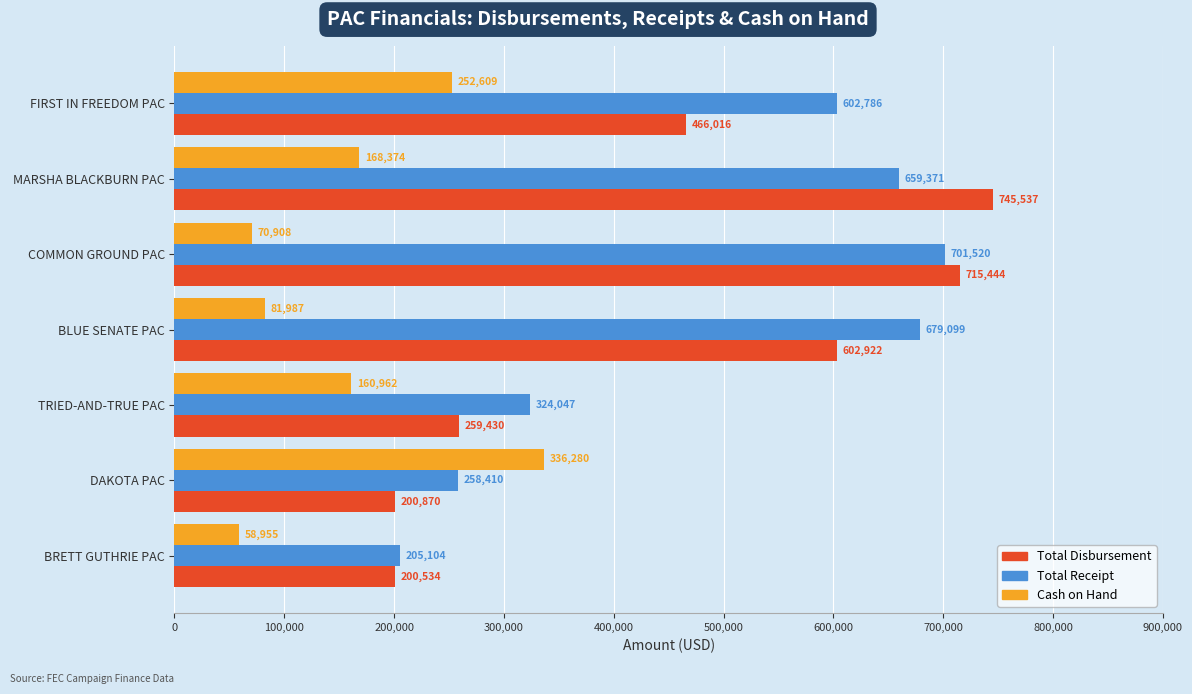

Read the Cash on Hand value at BRETT GUTHRIE PAC.

58955.3